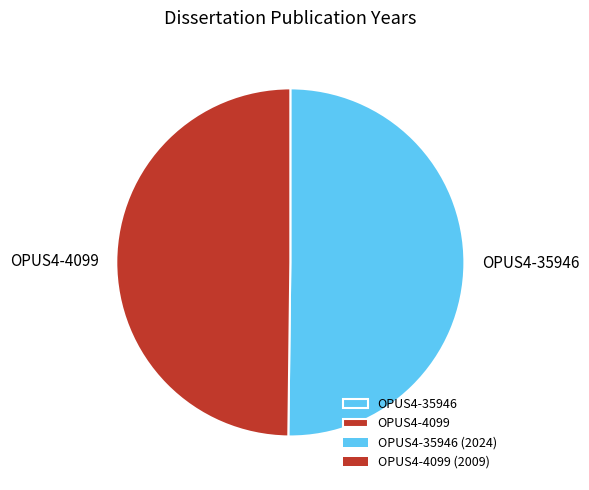

Do OPUS4-4099 and OPUS4-35946 together represent more than half of the pie?

Yes